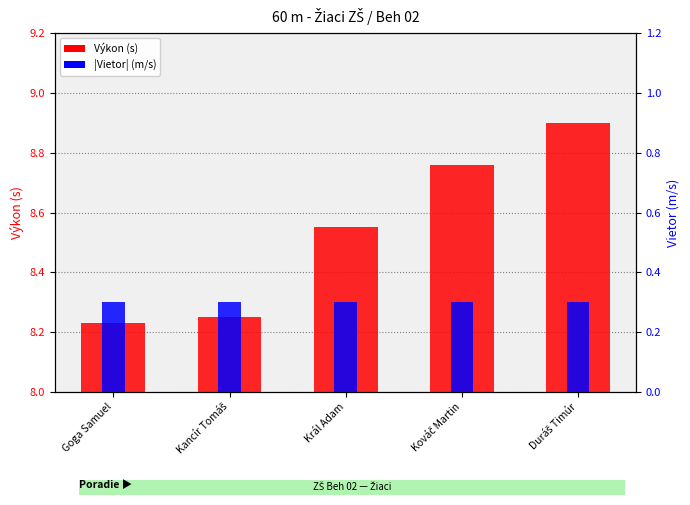

Rank the series at Kancír Tomáš from lowest to highest value.

Vietor (m/s), Výkon (s)